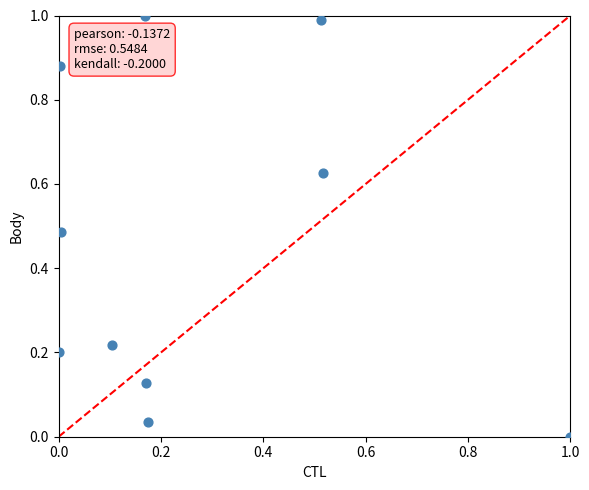

What is the average X value?

0.3